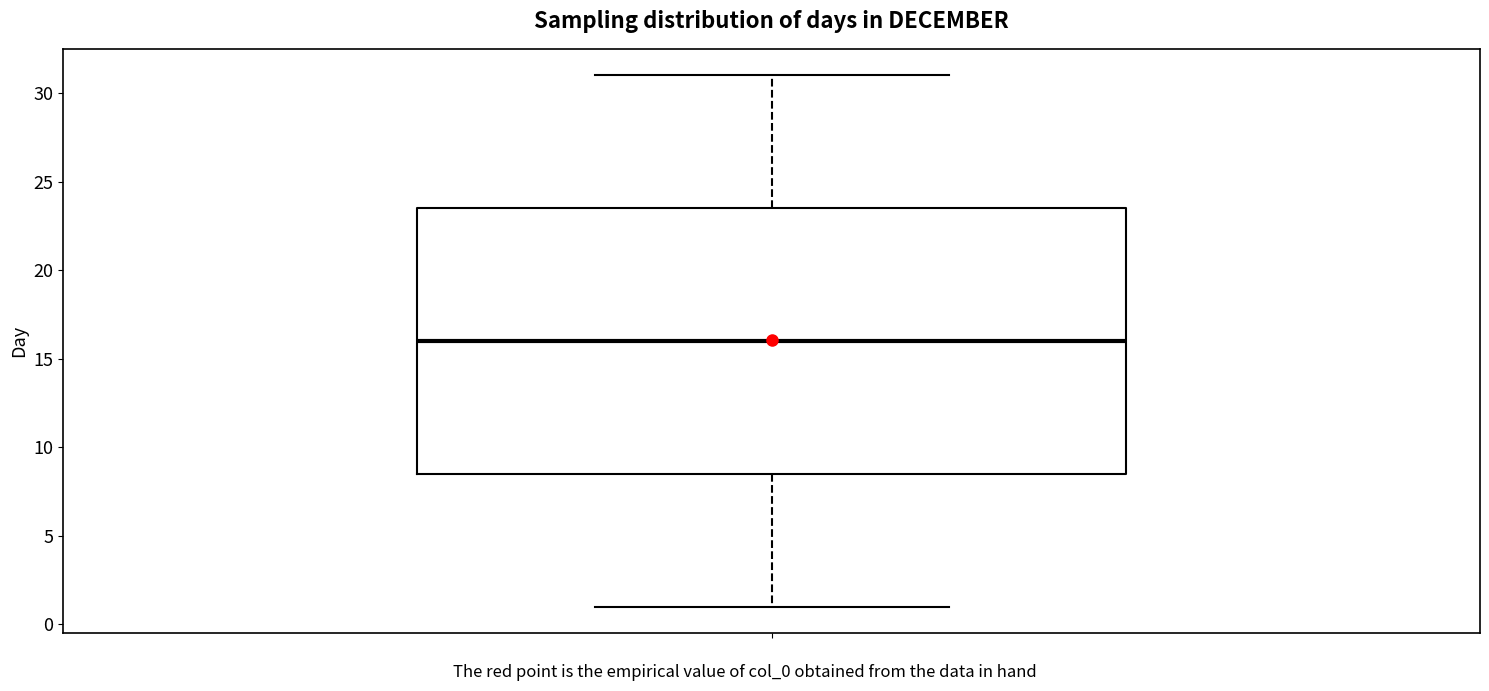

Read this box plot against the y-axis: the position of the median line, the range covered by the box, and the ends of both whiskers. The values are not printed on the chart, so give them approximately, as read against the axis.

median 16.0, box 8.5 to 23.5, whiskers 1.0 to 31.0